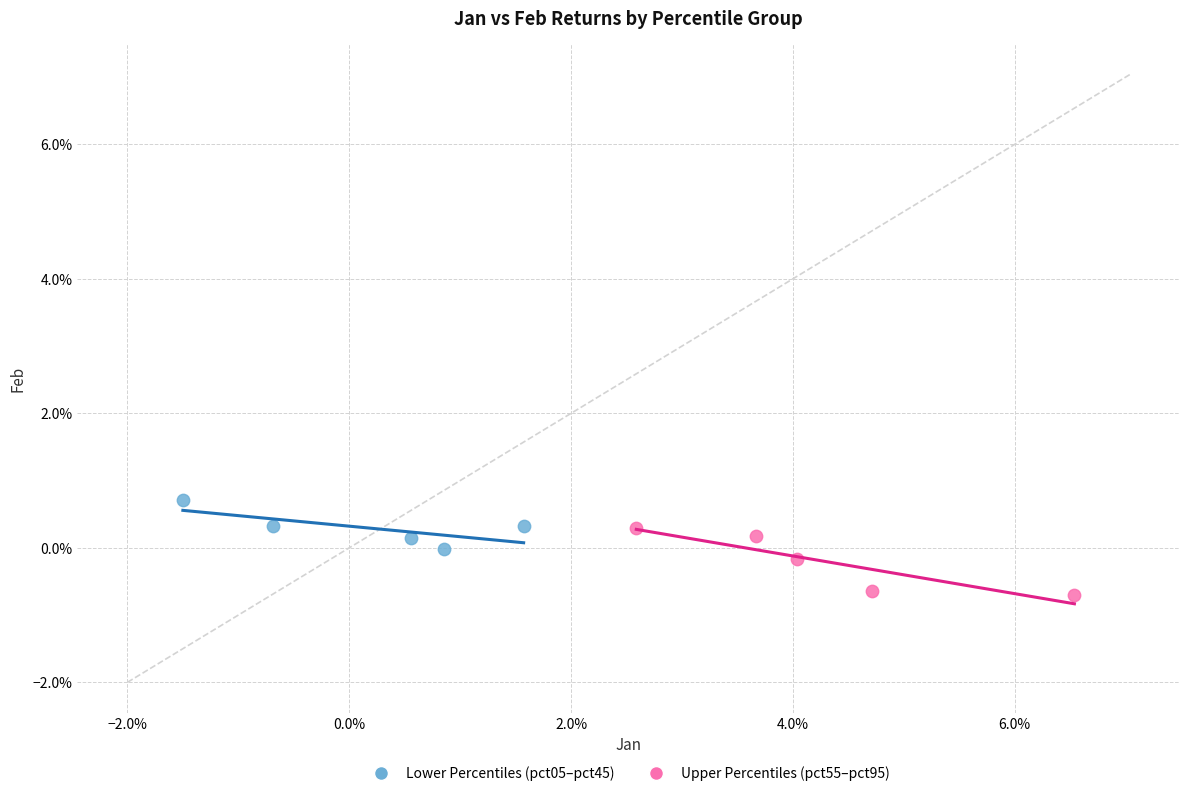

What are all the series names shown in the legend?

Lower Percentiles (pct05–pct45), Upper Percentiles (pct55–pct95)